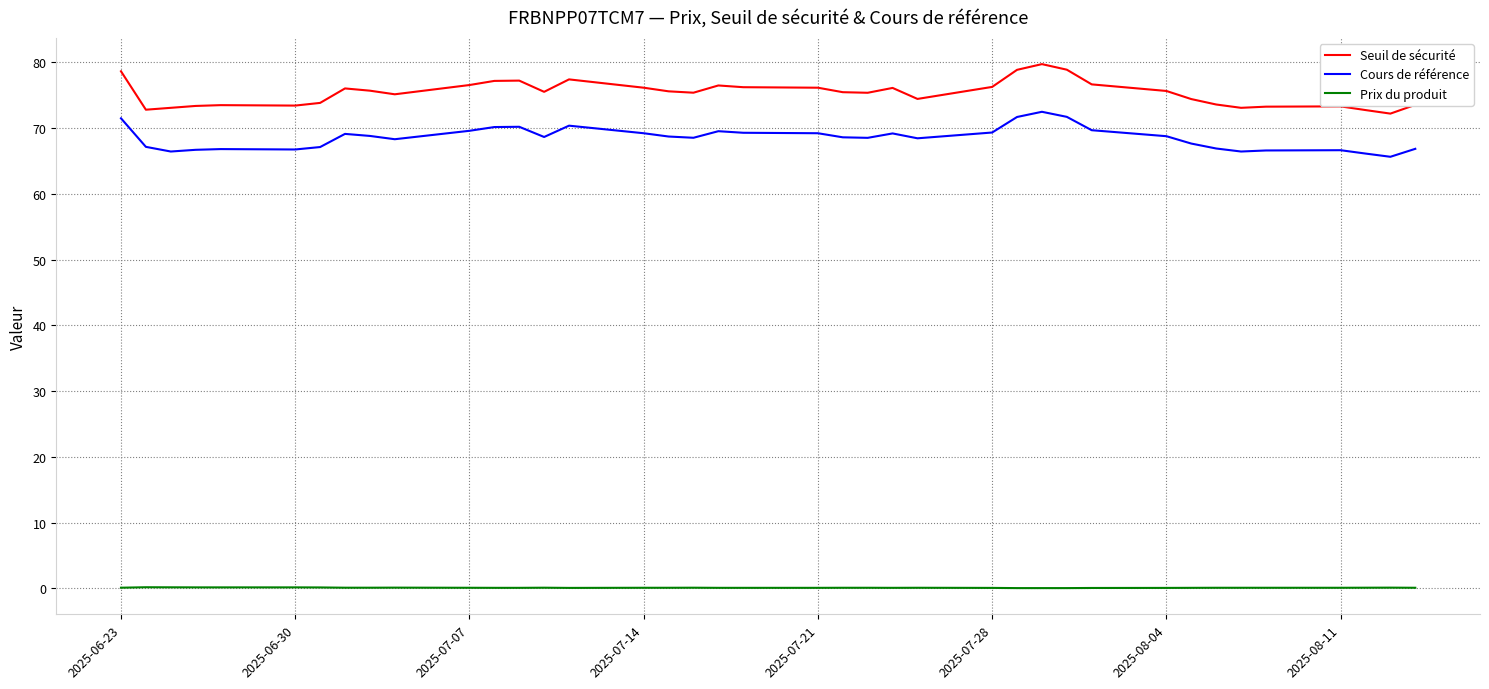

What is the maximum value for Cours de référence?

72.5